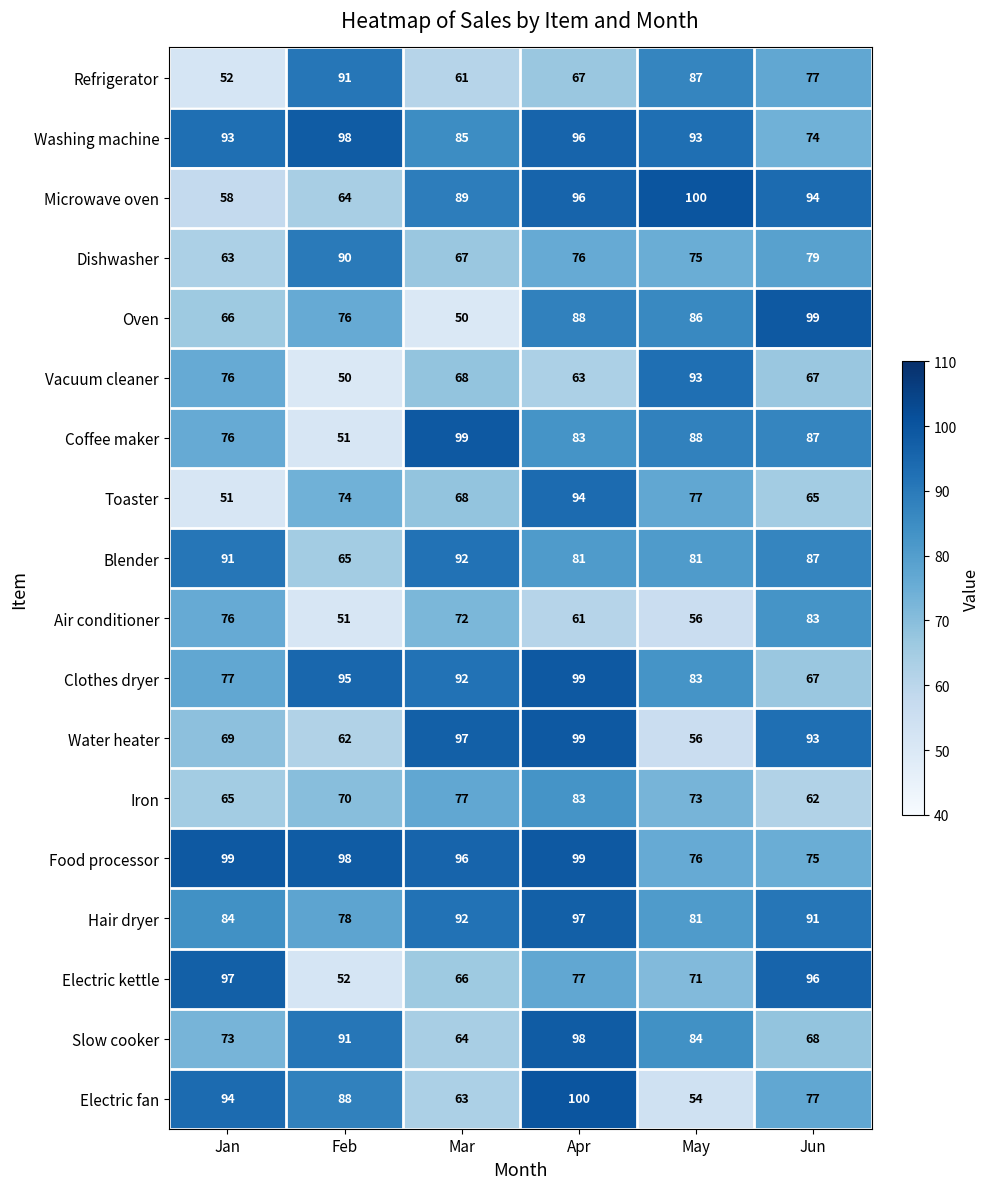

Is it true that Hair dryer equals 92 at Mar?

True